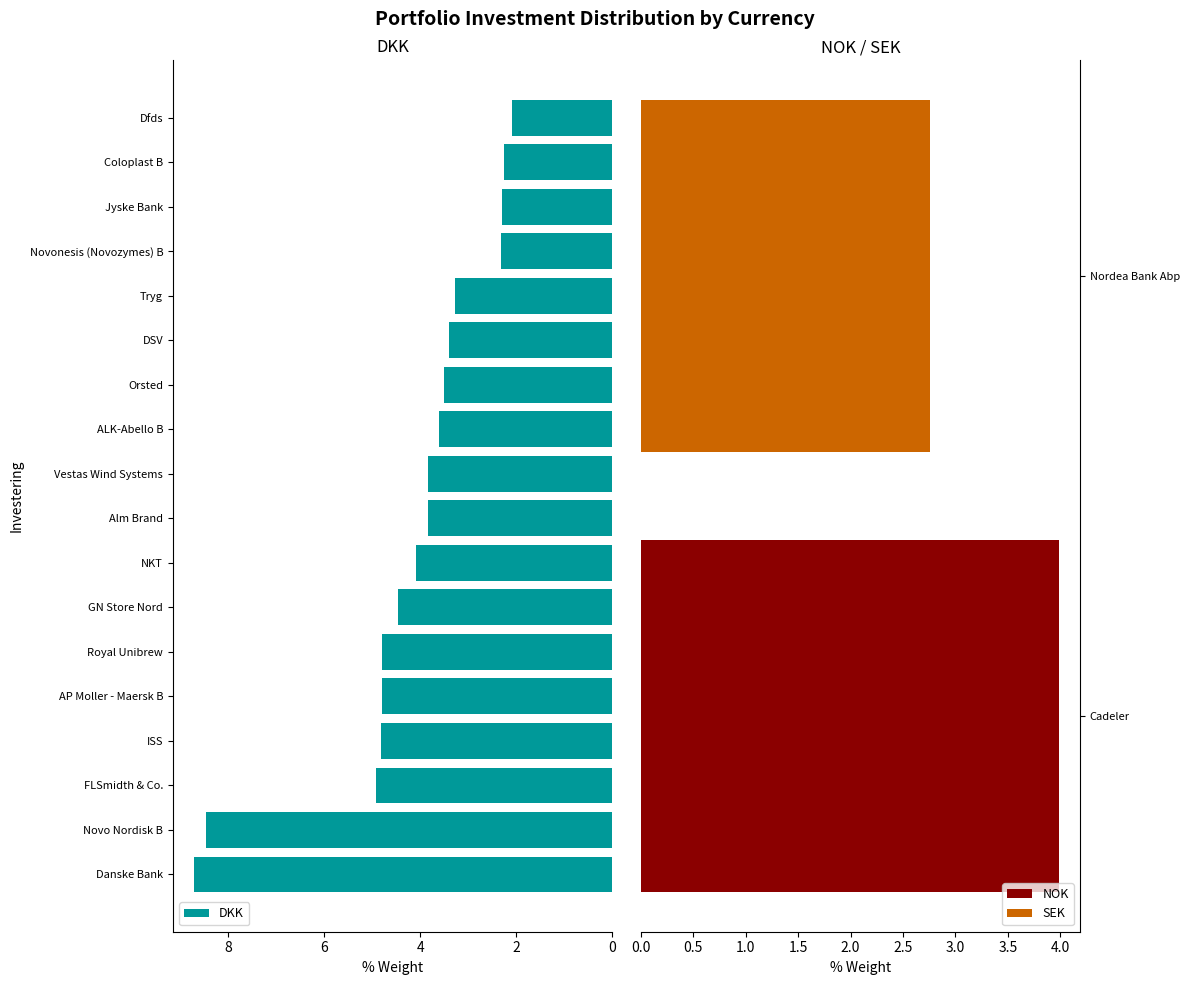

What is the approximate value of DKK at AP Moller - Maersk B?

4.8